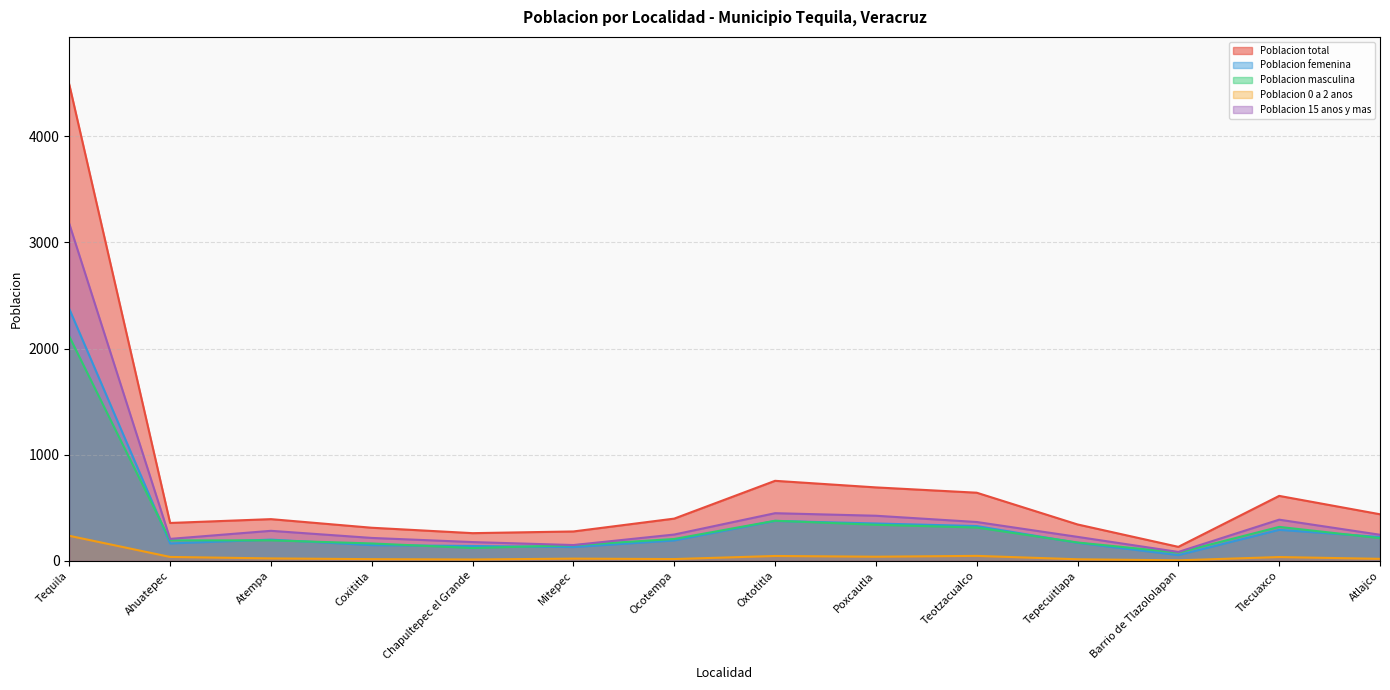

Rank the series at Poxcautla from highest to lowest value.

Poblacion total, Poblacion 15 anos y mas, Poblacion femenina, Poblacion masculina, Poblacion 0 a 2 anos